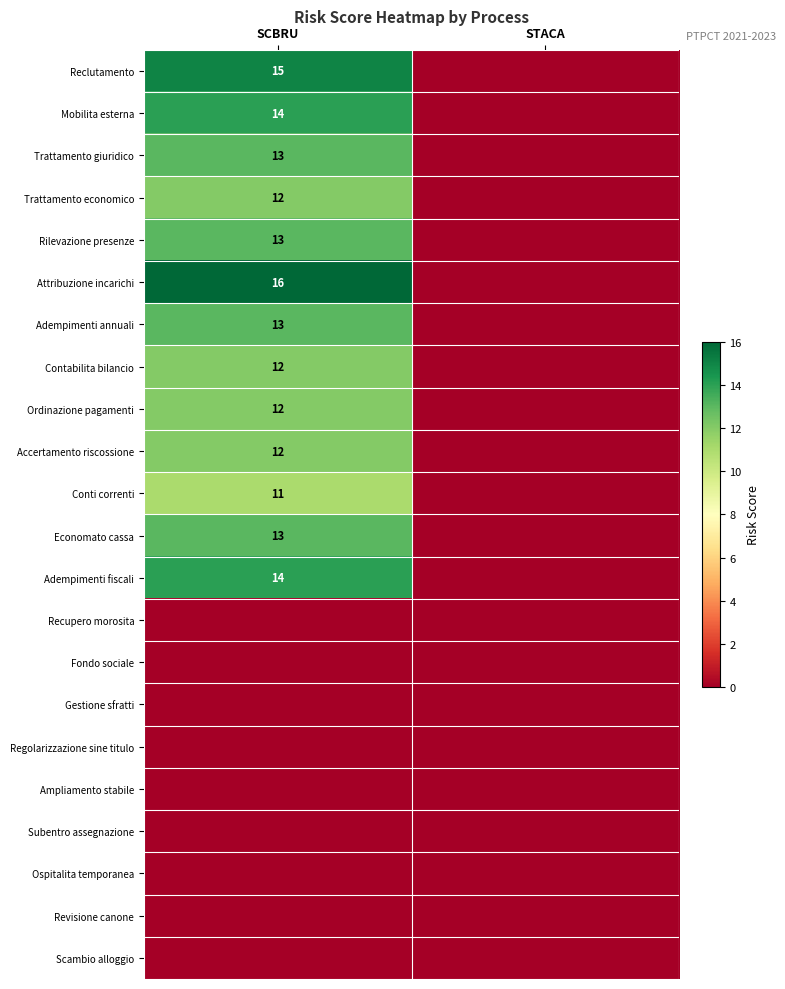

True or false: Contabilita bilancio has a value of 12 at SCBRU.

True